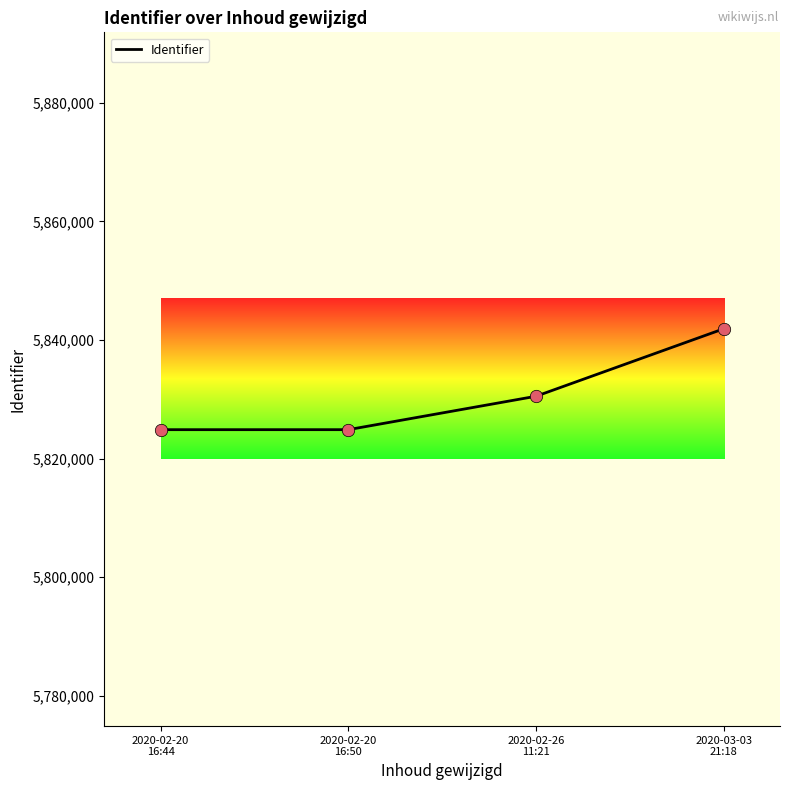

What is the change in value from 2020-02-20
16:50 to 2020-02-26
11:21?

+5635